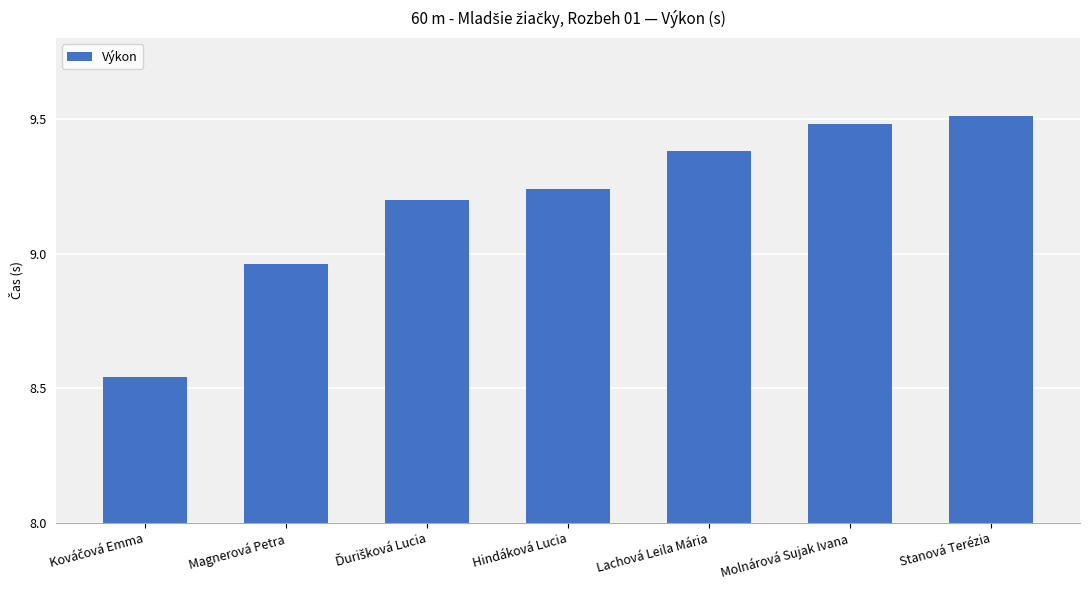

Approximately how many times larger is the value at Lachová Leila Mária compared to Magnerová Petra?

1.0